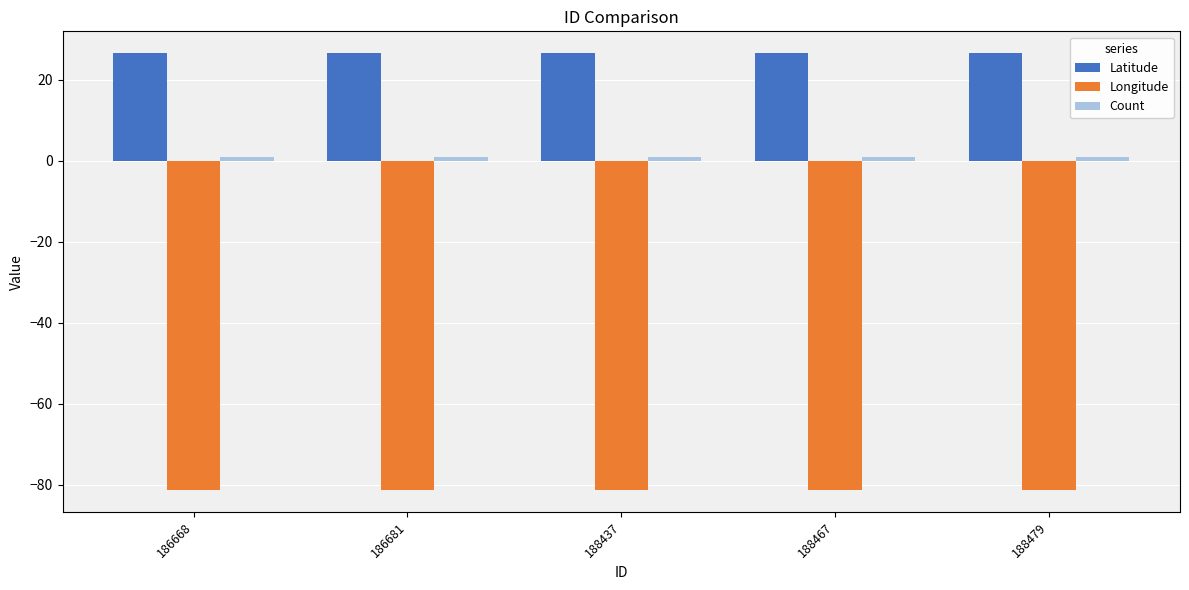

Is it true that Longitude equals -22.9 at 186681?

False